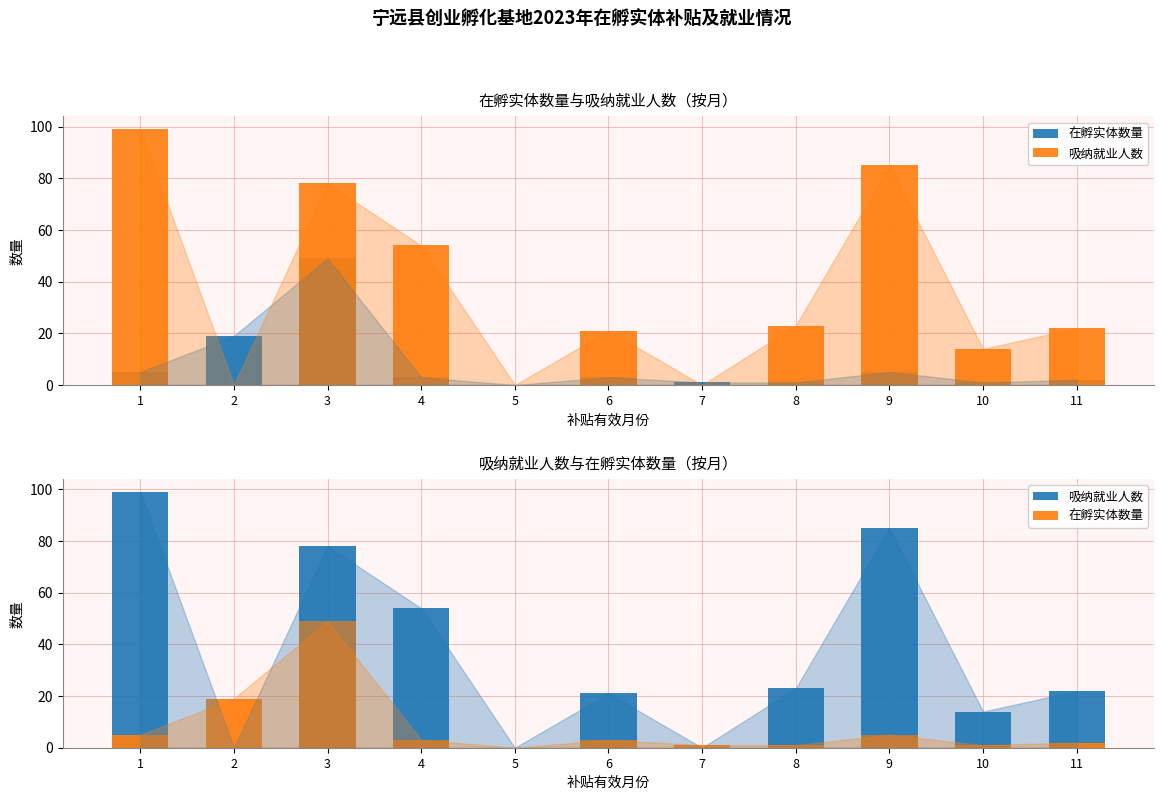

At which category does the chart reach its minimum across all series?

5